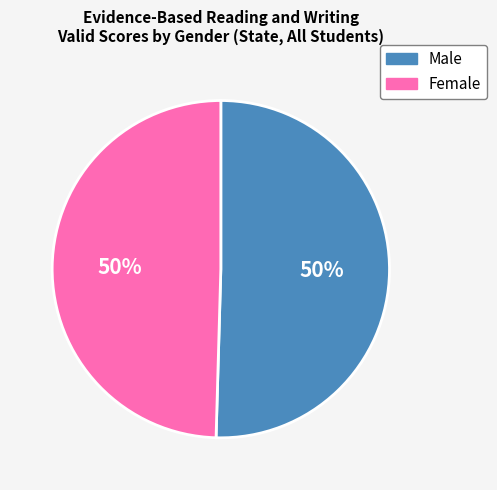

Is it true that Male is 50% of the pie?

True